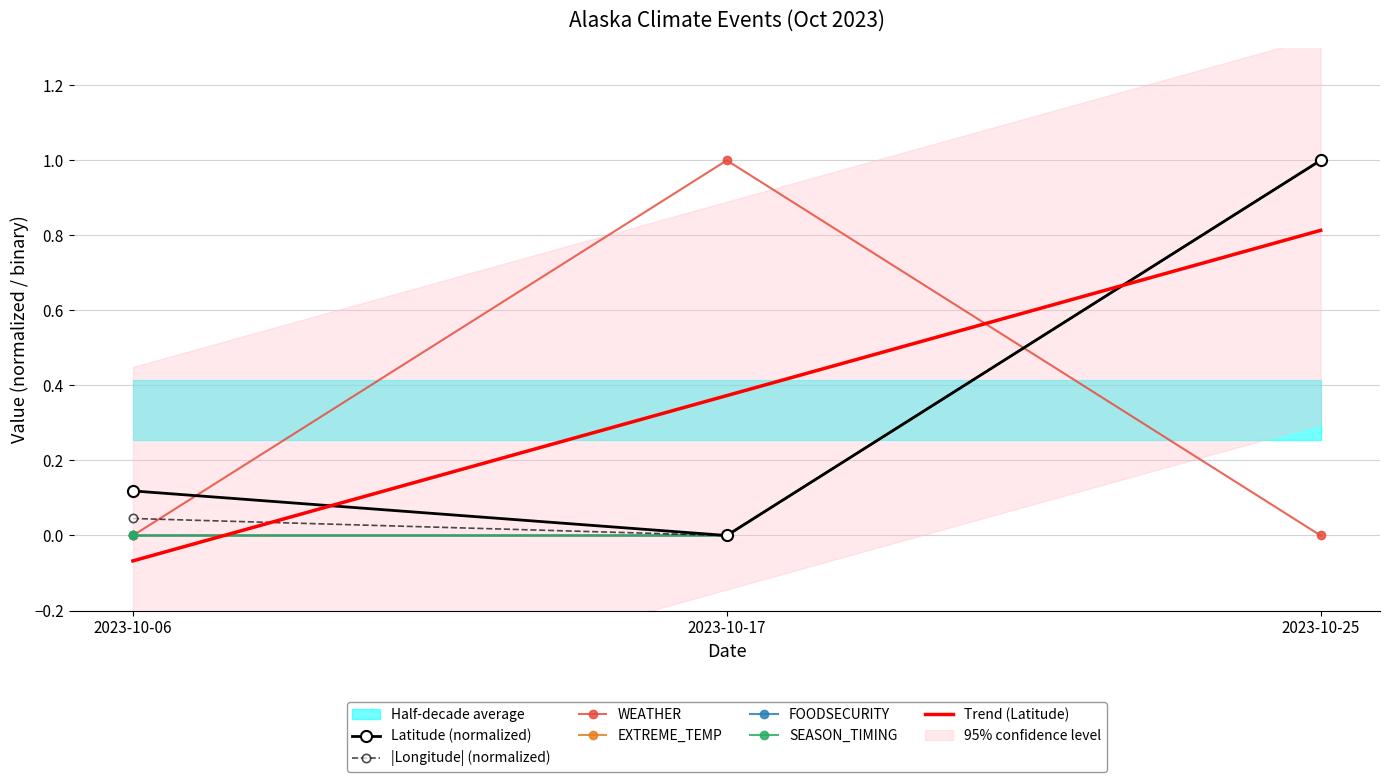

What is the spread (max minus min) of values at 2023-10-17?

1.0